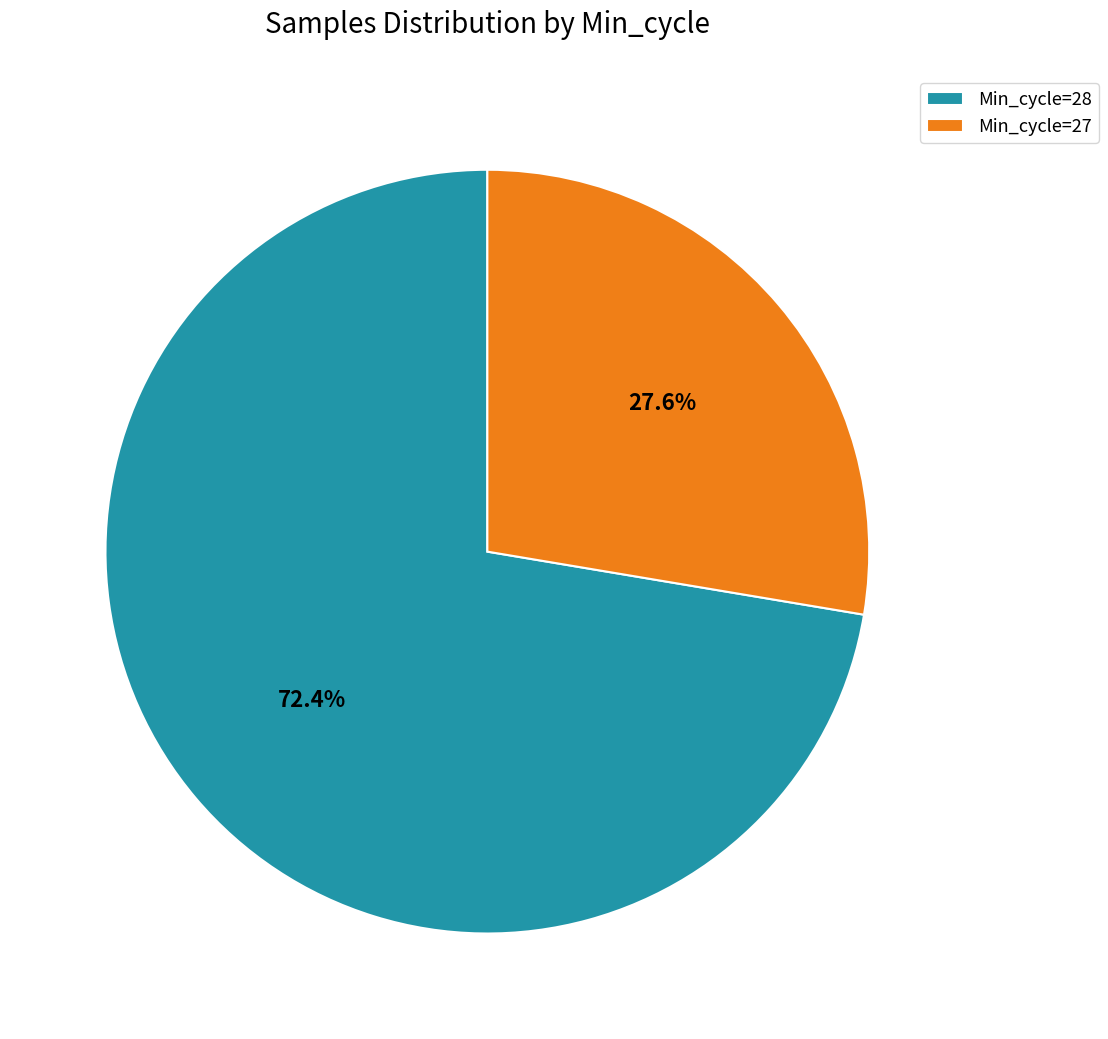

To the nearest percent, what is the average slice percentage?

50%